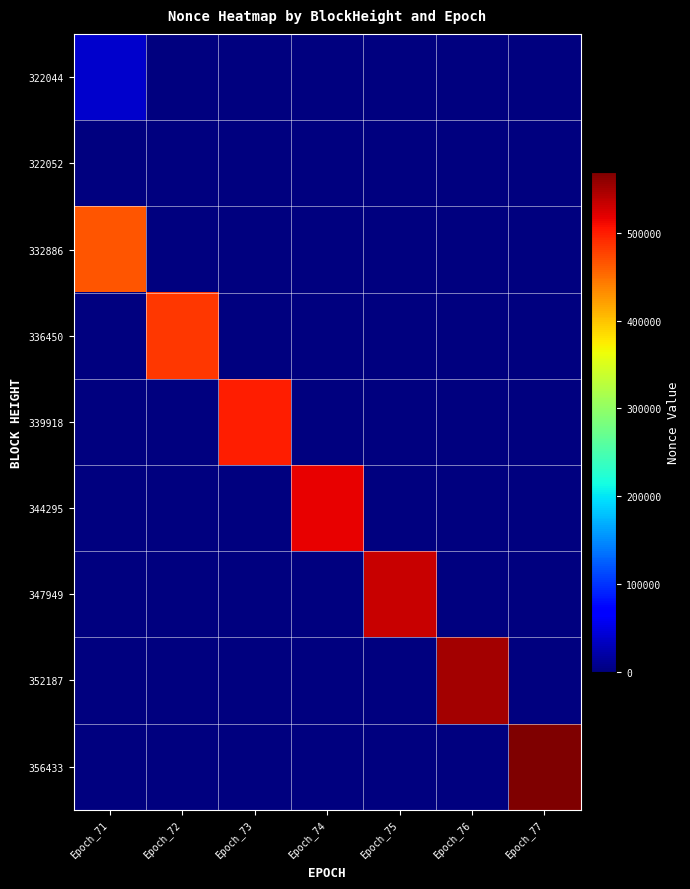

At Epoch_75, list the series in order from largest to smallest.

347949, 322044, 322052, 332886, 336450, 339918, 344295, 352187, 356433